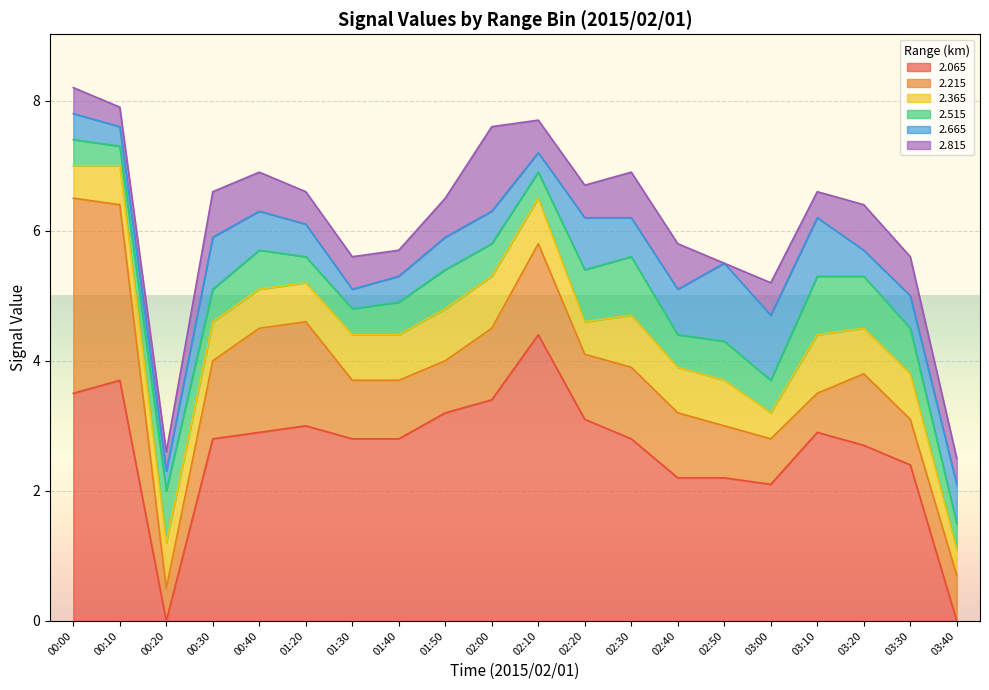

The value of 2.065 at 03:10 is 2.9. True or false?

True